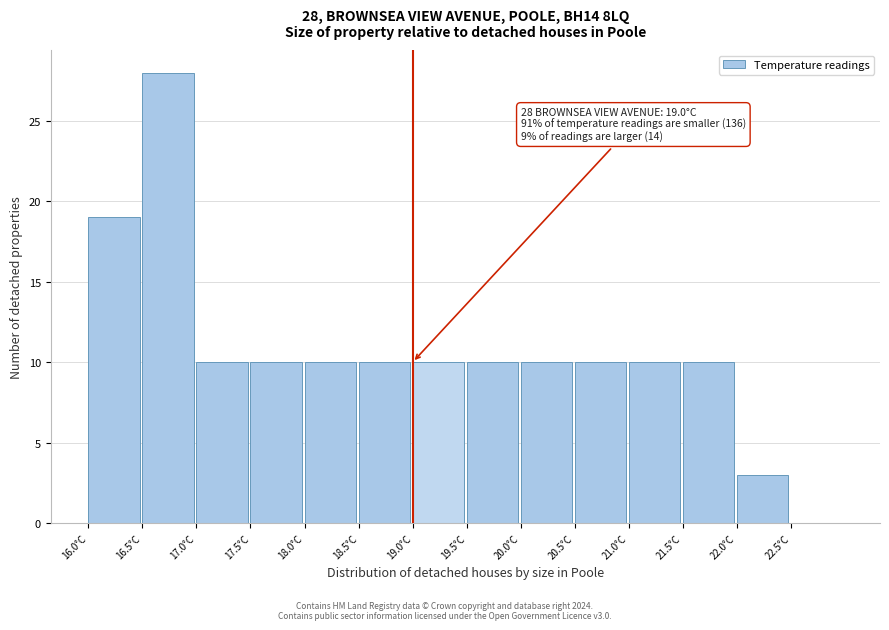

Over which range of the x-axis is the bar tallest?

16.5 to 17.0